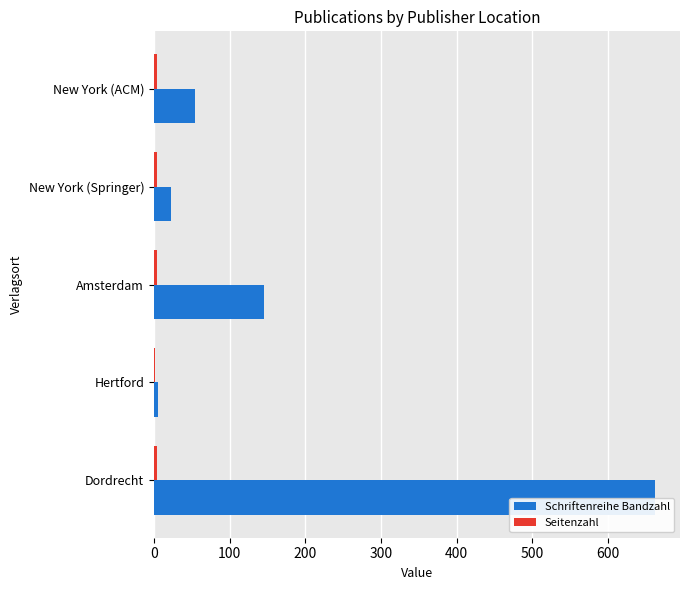

How many series are shown in this chart?

2